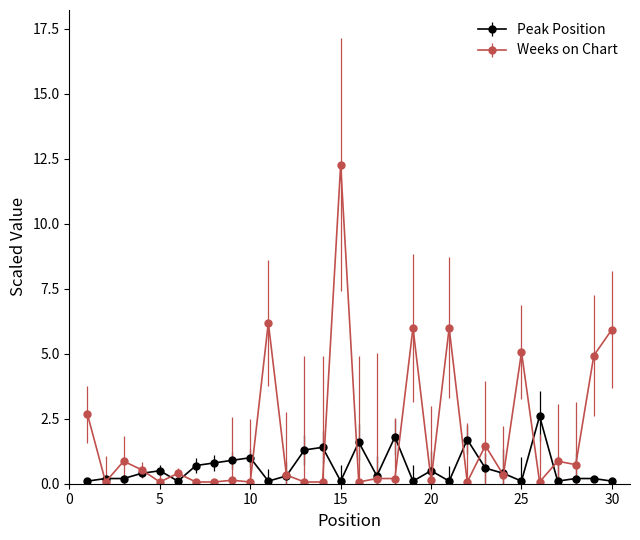

Which series has the largest range (max minus min)?

Weeks on Chart